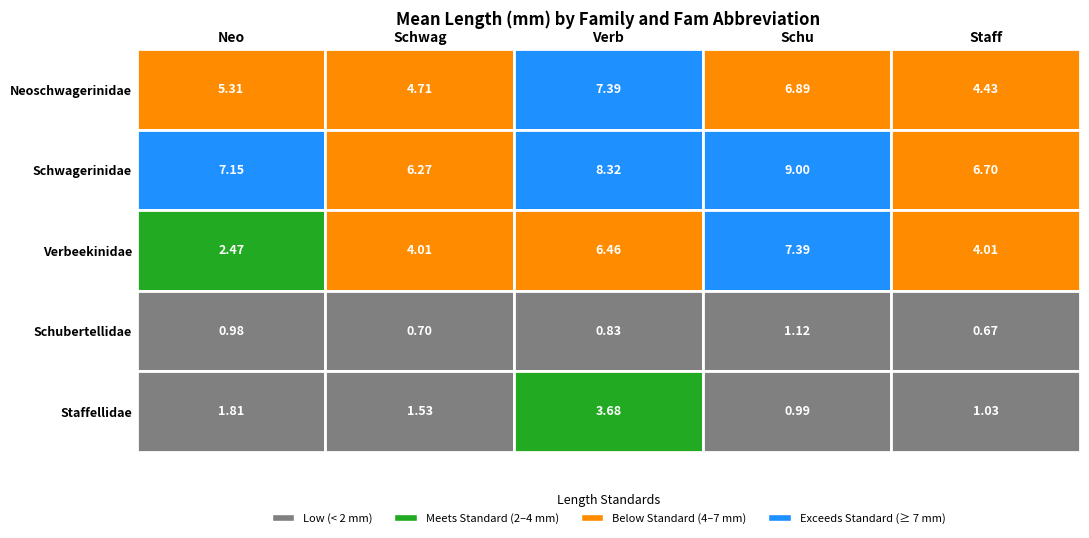

Reading left to right, list all the values displayed in this chart.

Neoschwagerinidae Dunbar et Condra,1927: Neo=5.3	Schwag=4.7	Verb=7.4	Schu=6.9	Staff=4.4
Schwagerinidae Dunbar et Henbest,1930: Neo=7.2	Schwag=6.3	Verb=8.3	Schu=9.0	Staff=6.7
Verbeekinidae Staff et Wedekina,1910: Neo=2.5	Schwag=4.0	Verb=6.5	Schu=7.4	Staff=4.0
Schubertellidae Skinner,1931: Neo=1.0	Schwag=0.7	Verb=0.8	Schu=1.1	Staff=0.7
Staffellidae A.D.Miklukho-Maklay, 1949: Neo=1.8	Schwag=1.5	Verb=3.7	Schu=1.0	Staff=1.0